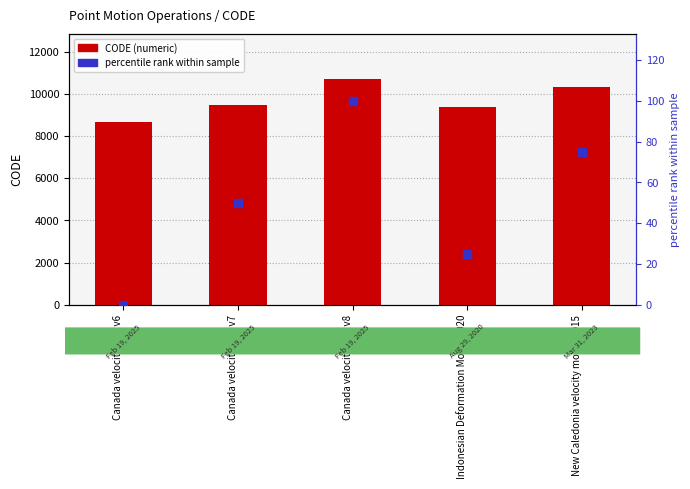

What is the total value across all series at New Caledonia velocity model 2015?

10398